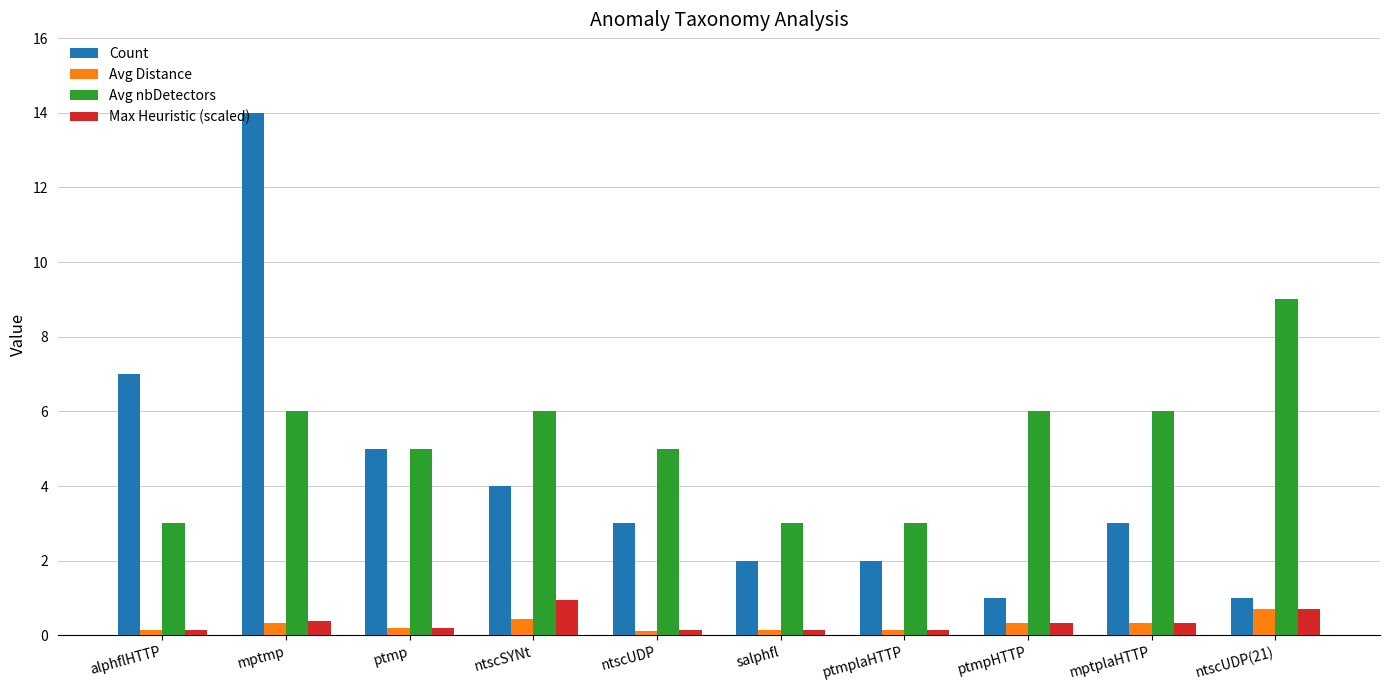

Is it true that Max Heuristic (scaled) equals 0.3 at mptplaHTTP?

True